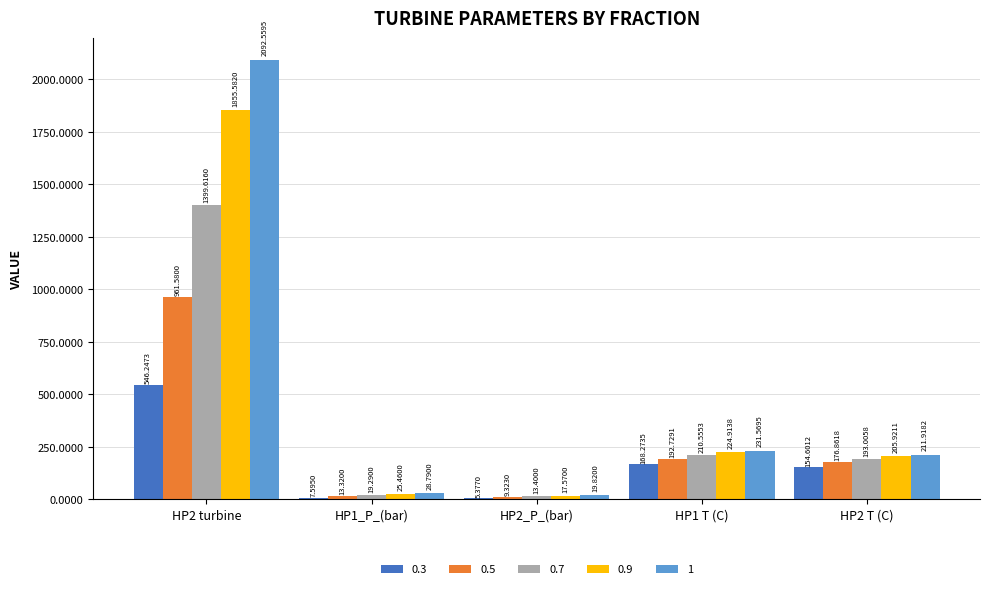

What is the sum of the 1 values at HP2_P_(bar) and HP2 T (C)?

231.7